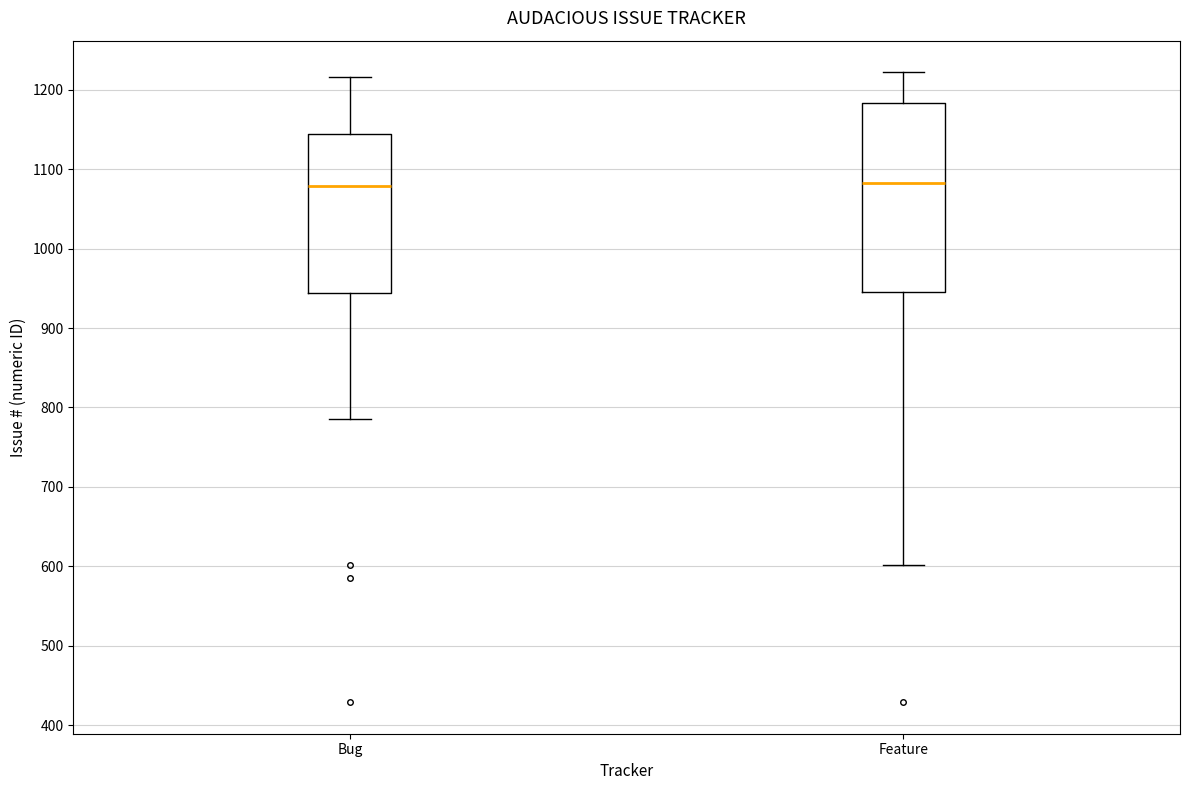

Where does the median line of the box for Bug sit on the y-axis? The values are not printed on the chart, so give them approximately, as read against the axis.

1080